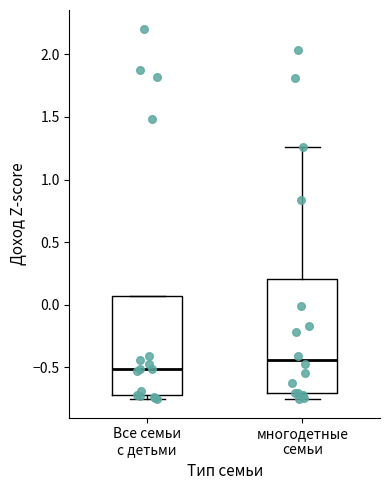

Which box's median line is the highest?

многодетные семьи